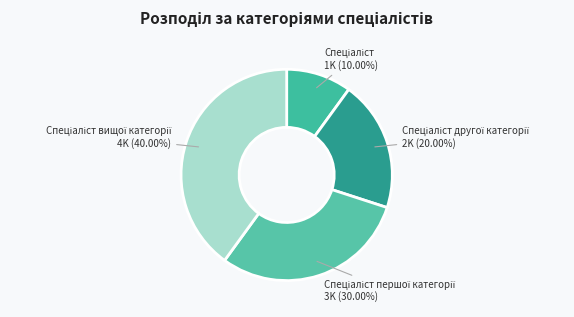

How many slices are in this pie chart?

4